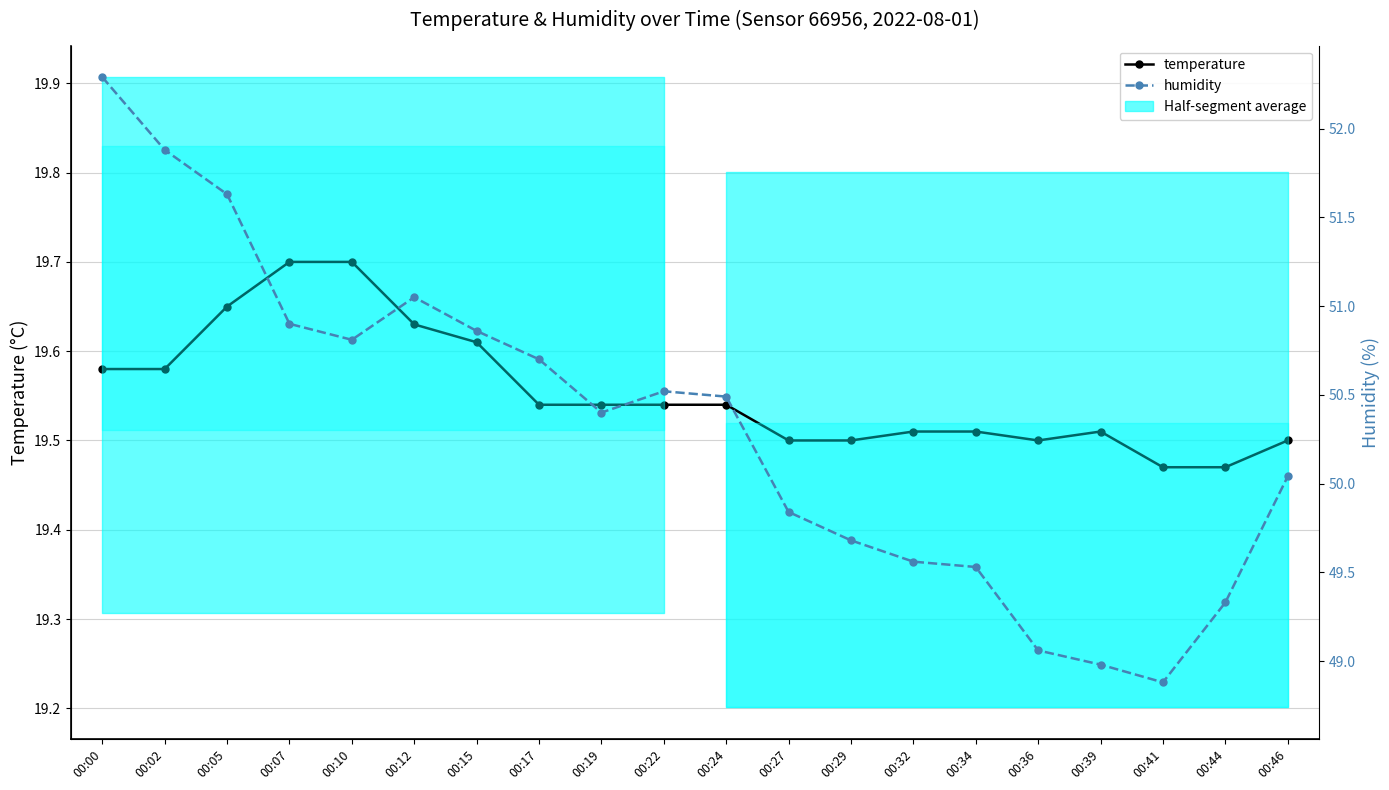

Reading left to right, transcribe all the data shown in this chart.

temperature: 00:00=19.6	00:02=19.6	00:05=19.6	00:07=19.7	00:10=19.7	00:12=19.6	00:15=19.6	00:17=19.5	00:19=19.5	00:22=19.5	00:24=19.5	00:27=19.5	00:29=19.5	00:32=19.5	00:34=19.5	00:36=19.5	00:39=19.5	00:41=19.5	00:44=19.5	00:46=19.5
humidity: 00:00=52.3	00:02=51.9	00:05=51.6	00:07=50.9	00:10=50.8	00:12=51.0	00:15=50.9	00:17=50.7	00:19=50.4	00:22=50.5	00:24=50.5	00:27=49.8	00:29=49.7	00:32=49.6	00:34=49.5	00:36=49.1	00:39=49.0	00:41=48.9	00:44=49.3	00:46=50.0